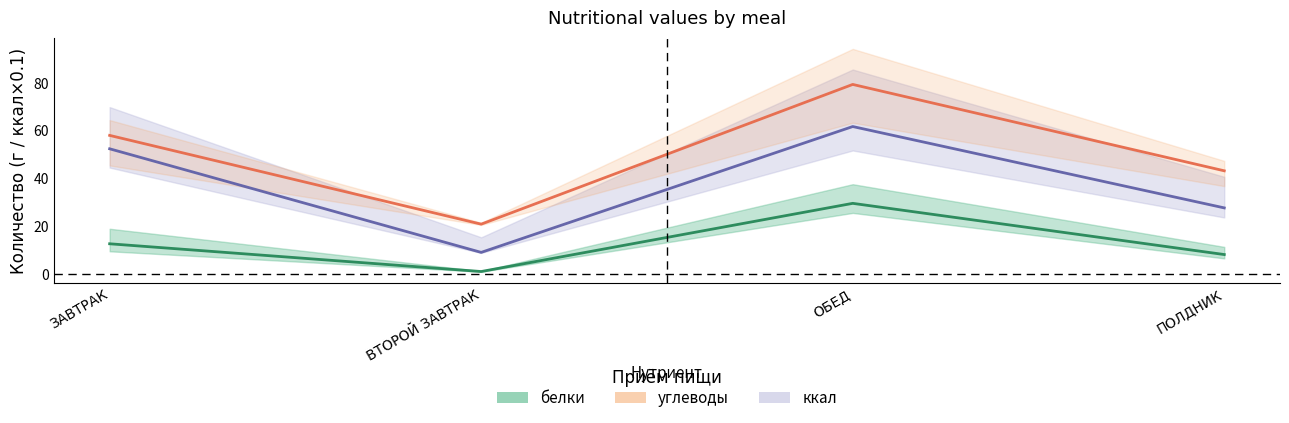

Which category has the lowest value in the углеводы series?

ВТОРОЙ ЗАВТРАК